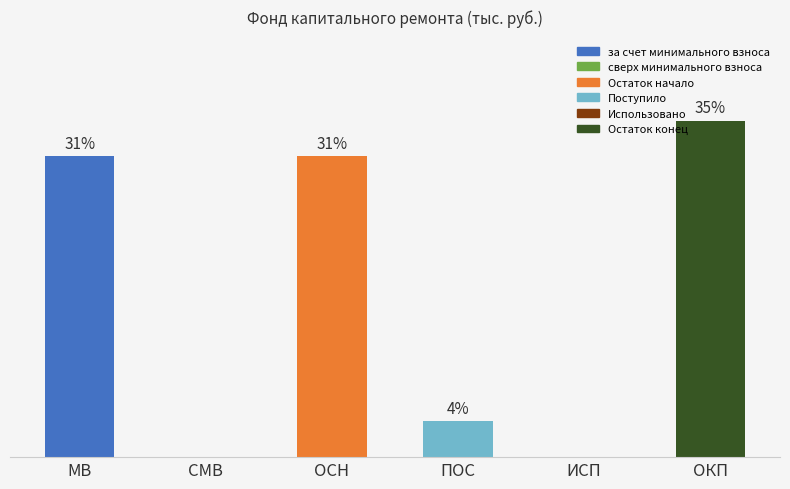

At which label is the value closest to 17?

ПОС